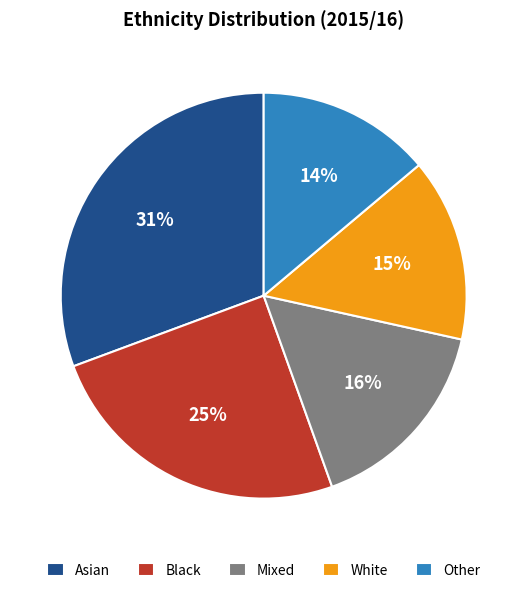

How many slices are in this pie chart?

5